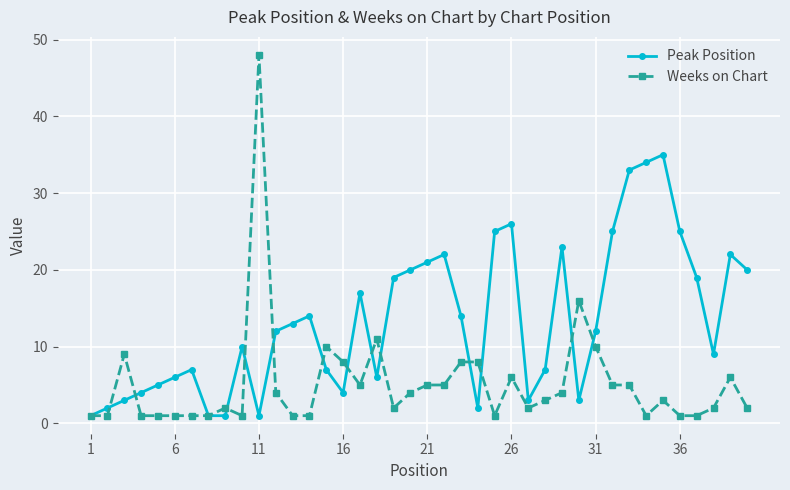

Which series has the largest total across all categories?

Peak Position